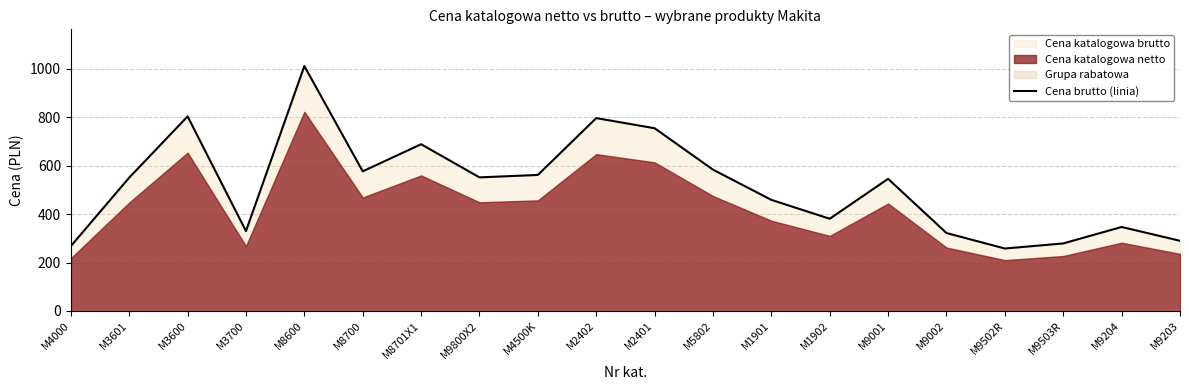

What is the difference between the maximum and minimum values?

754